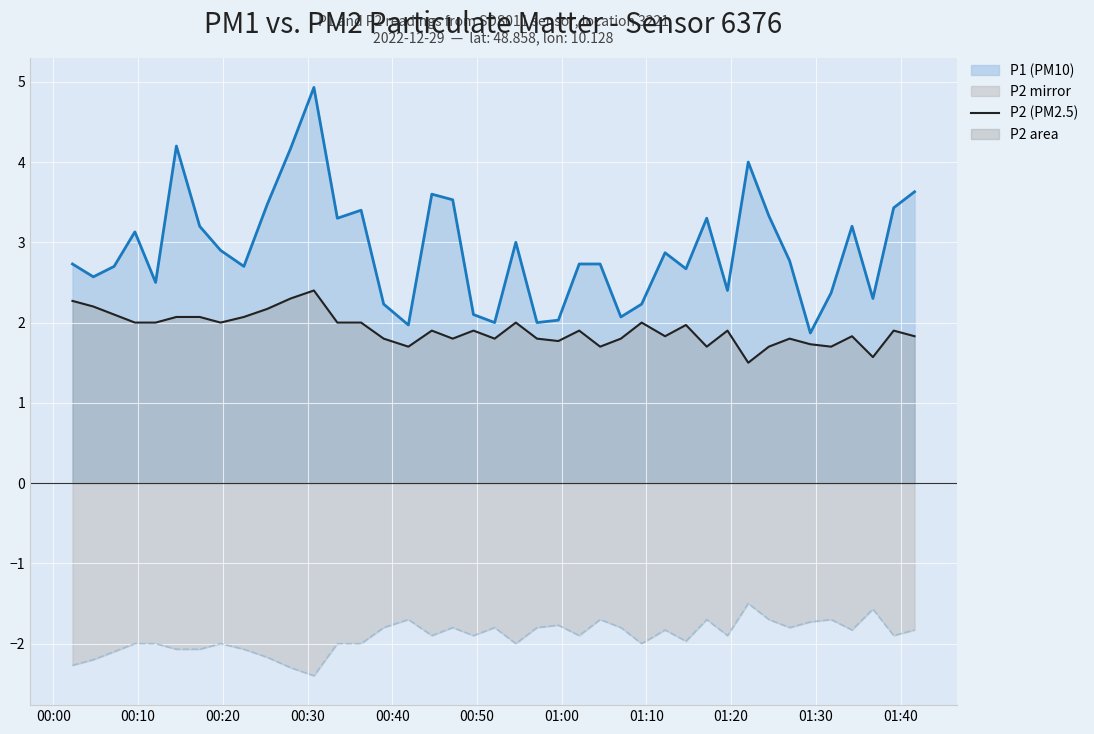

True or false: P2 (PM2.5) and P1 line cross at least once.

False